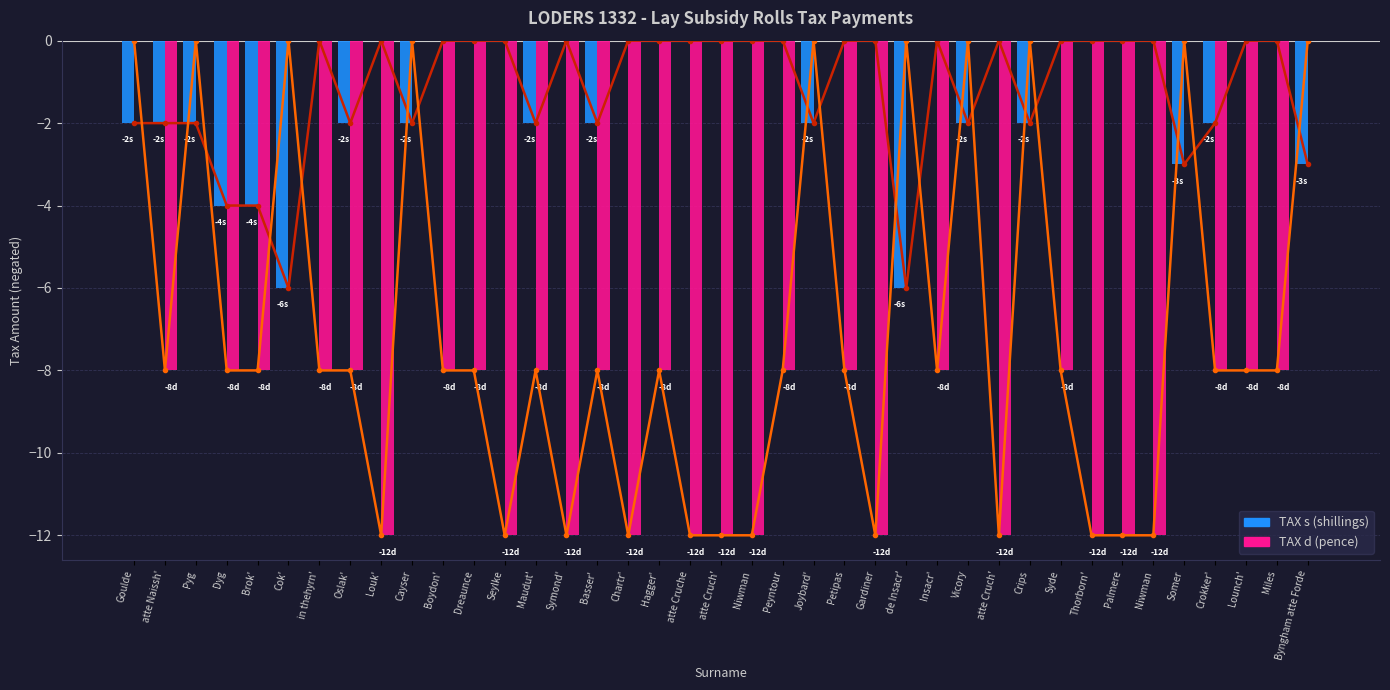

What are all the series names shown in the legend?

TAX s (shillings), TAX d (pence)